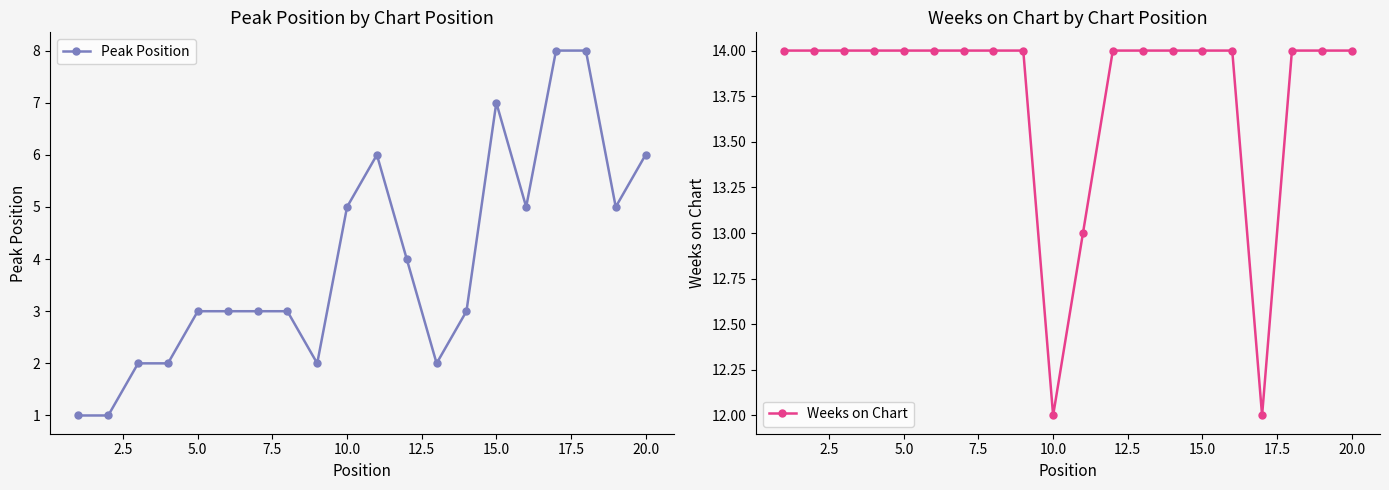

List the series in order of their peak value, lowest first.

Peak Position, Weeks on Chart